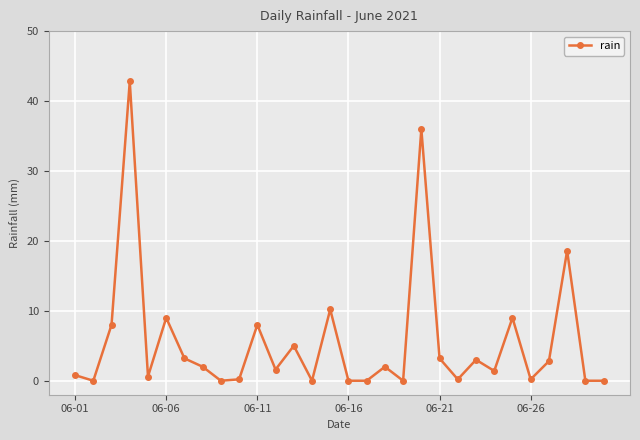

What is the average value?

5.6